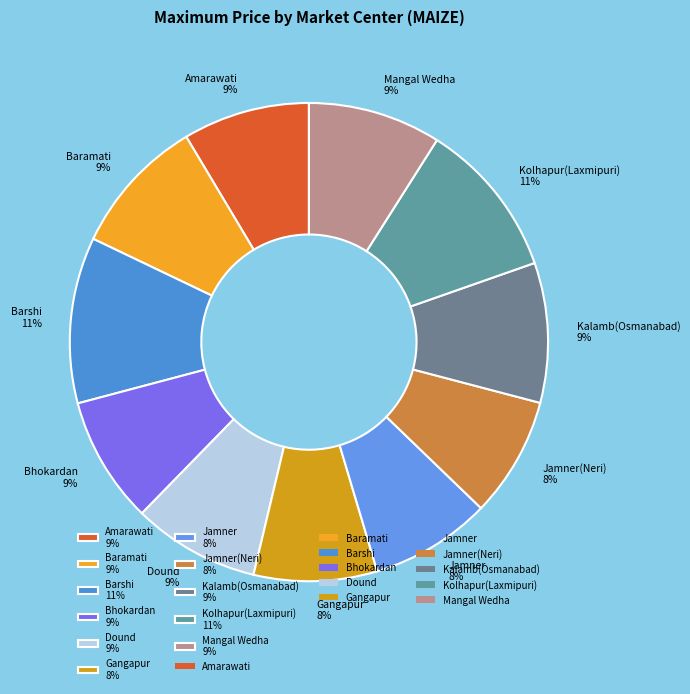

To the nearest percent, what is the difference between the largest and smallest slice percentages?

3%